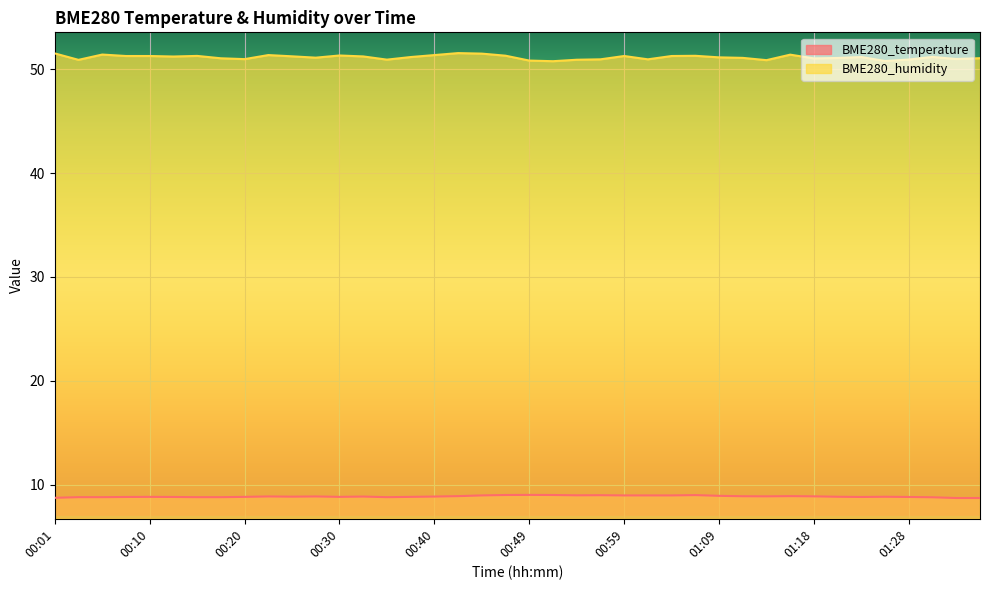

Between 00:32 and 01:33, which is larger?

00:32